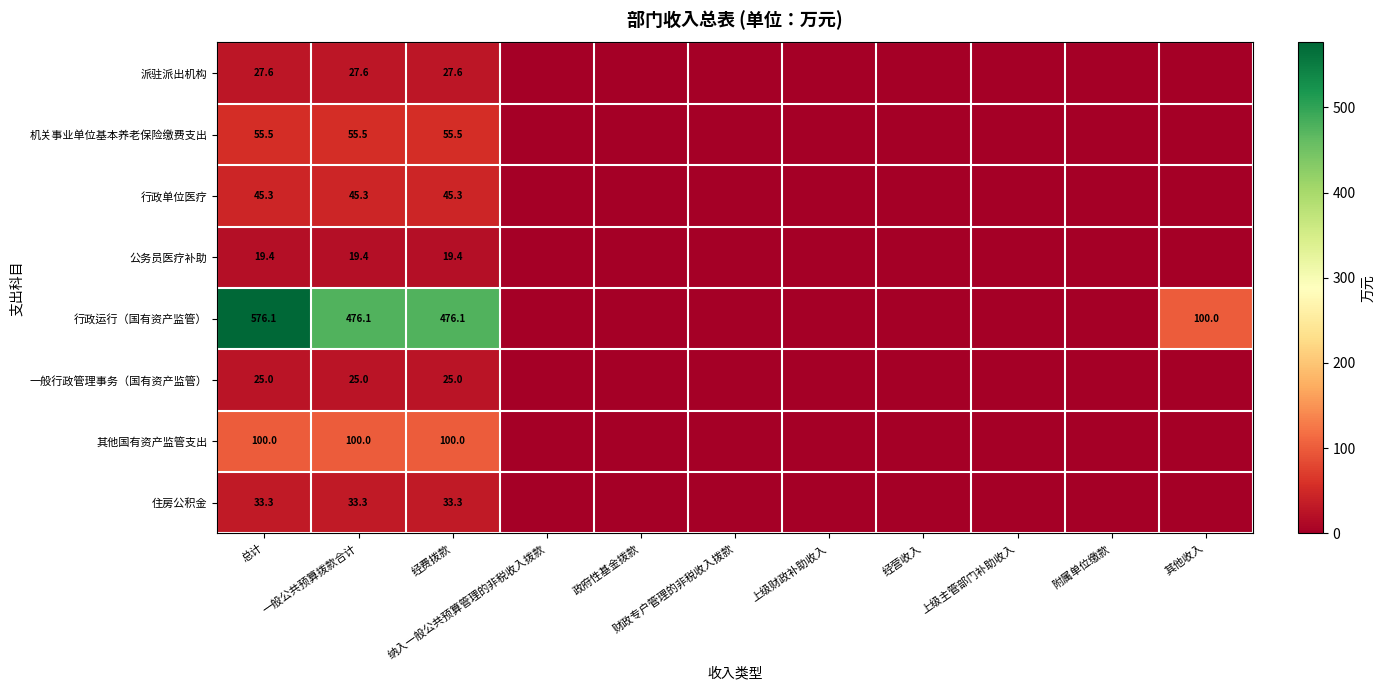

Rank the series at 经费拨款 from highest to lowest value.

行政运行（国有资产监管）, 其他国有资产监管支出, 机关事业单位基本养老保险缴费支出, 行政单位医疗, 住房公积金, 派驻派出机构, 一般行政管理事务（国有资产监管）, 公务员医疗补助